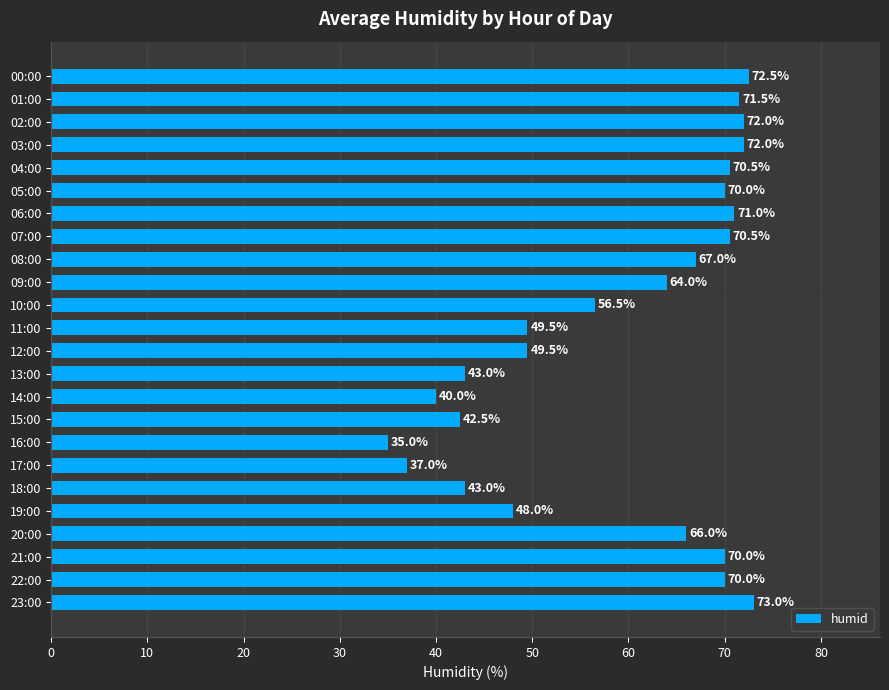

The chart shows a value of 48.0 at 19:00. True or false?

True